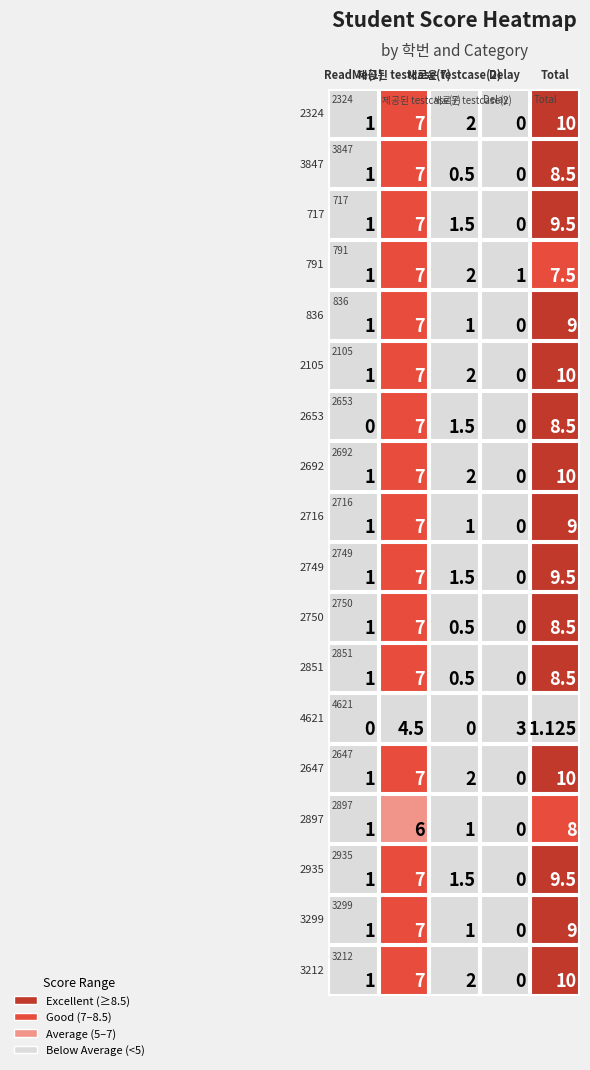

Which series has the largest total across all categories?

2324